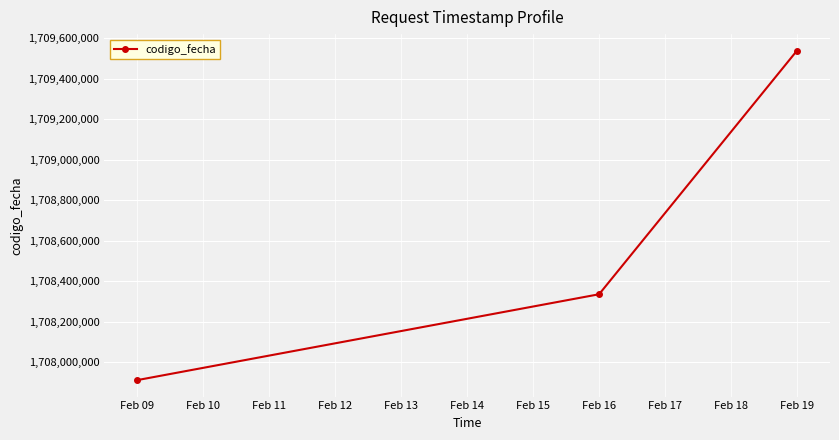

What is the difference between the second highest and minimum values?

423424